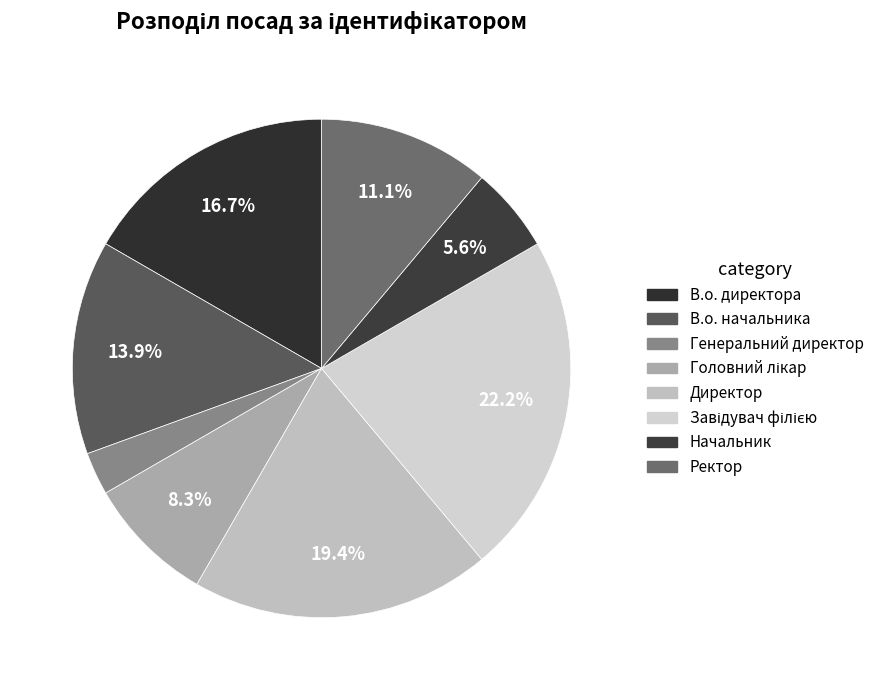

To the nearest percent, what percentage of the pie is Головний лікар?

8%